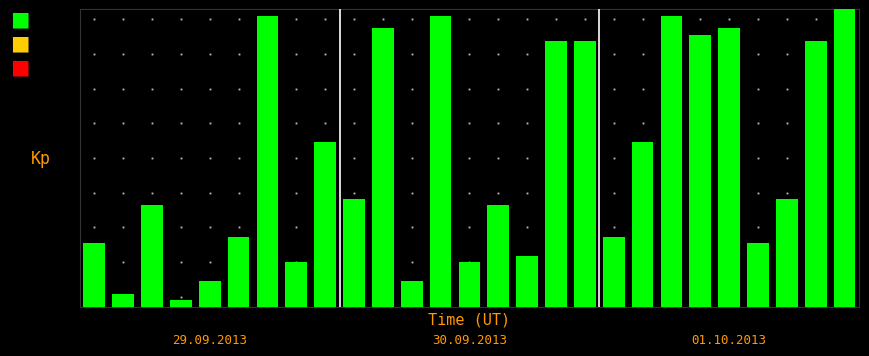

Are the bars horizontal?

No